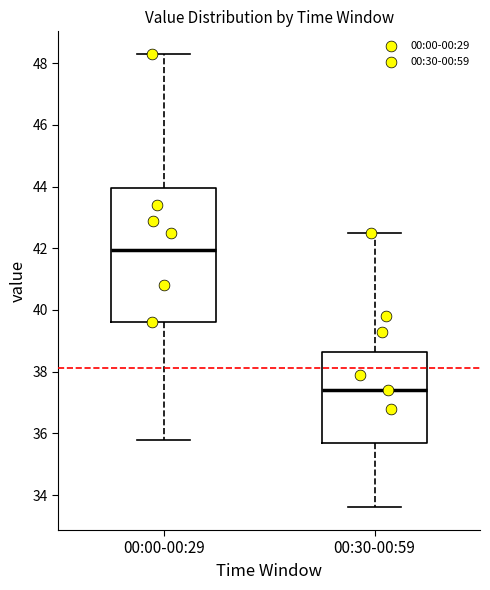

Which box's median line is the highest?

00:00-00:29